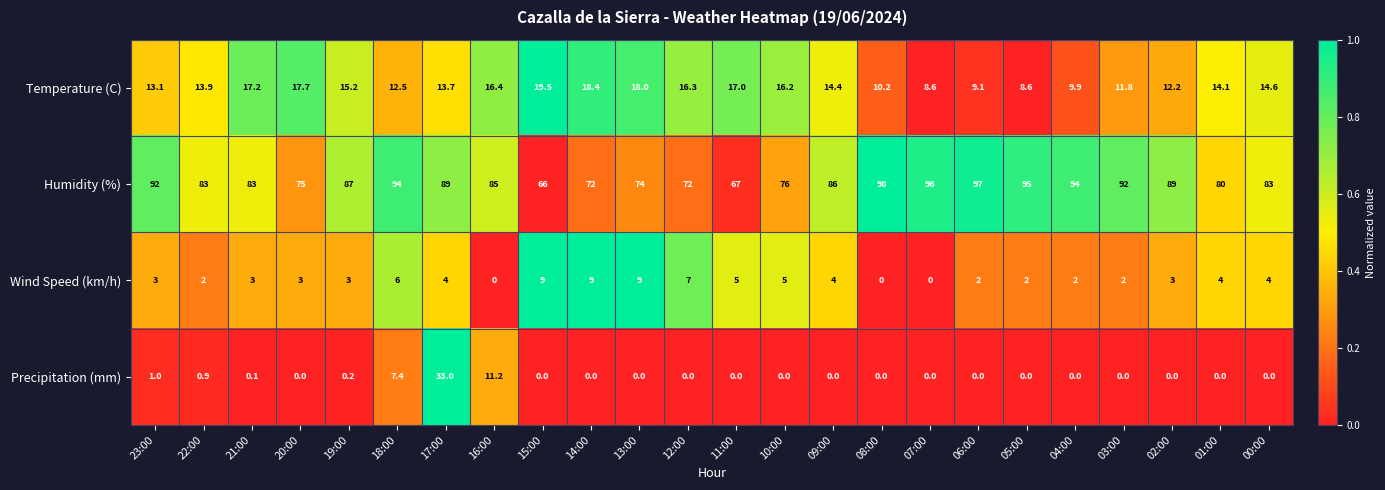

Which series has the largest total across all categories?

Humidity (%)